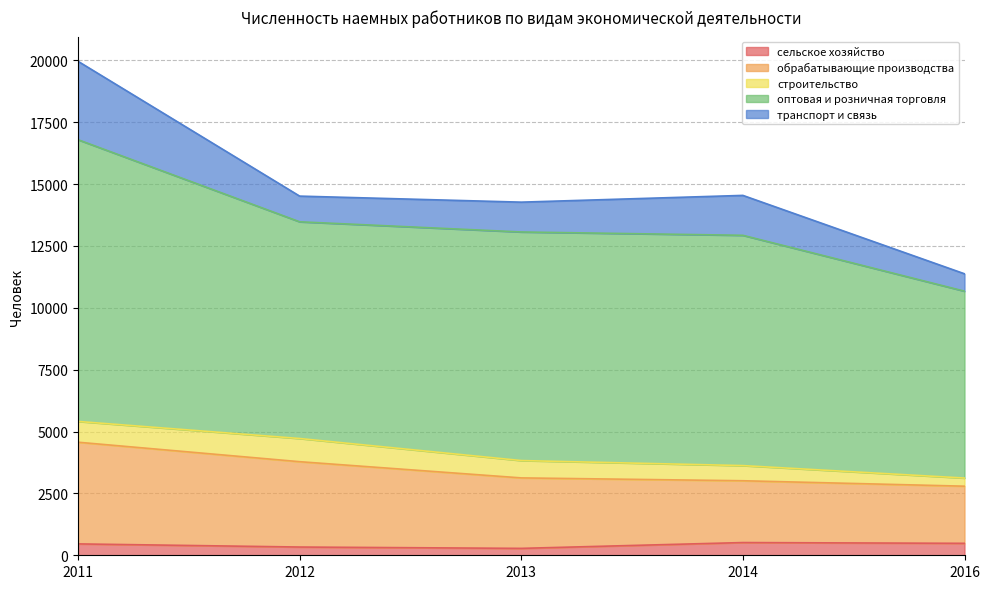

What is the total value across all series at 2014?

14544